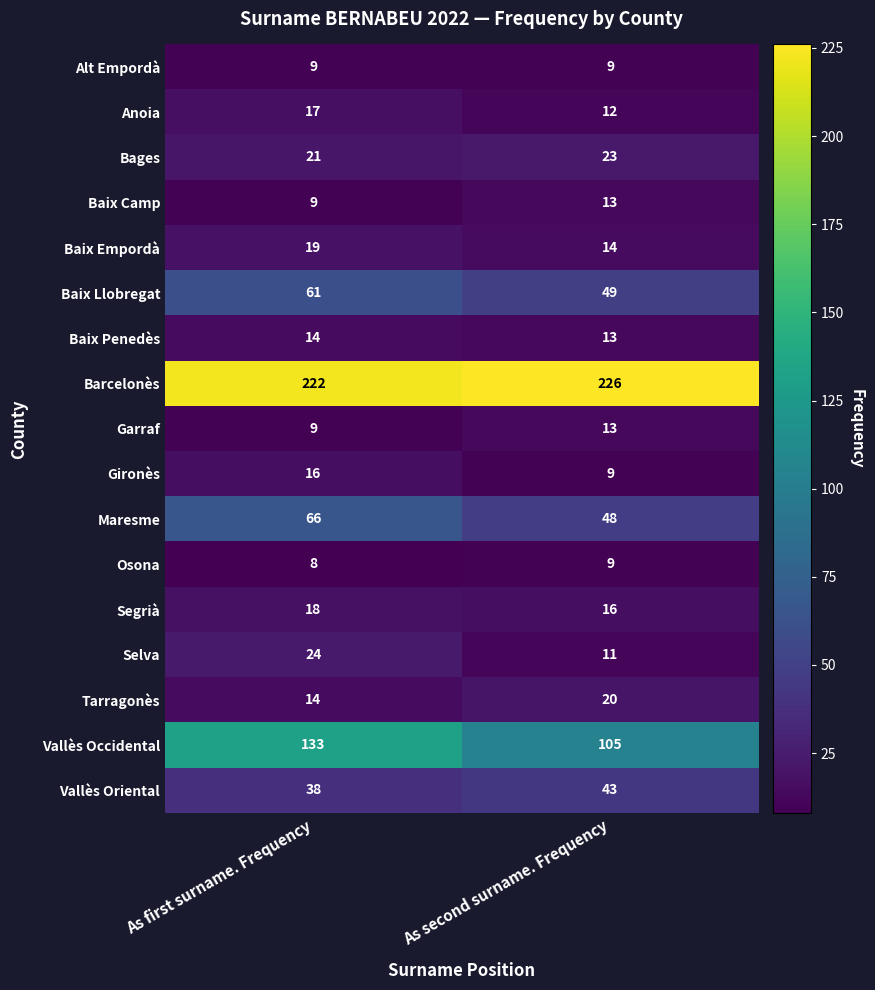

What is the average value of the Vallès Occidental series?

119